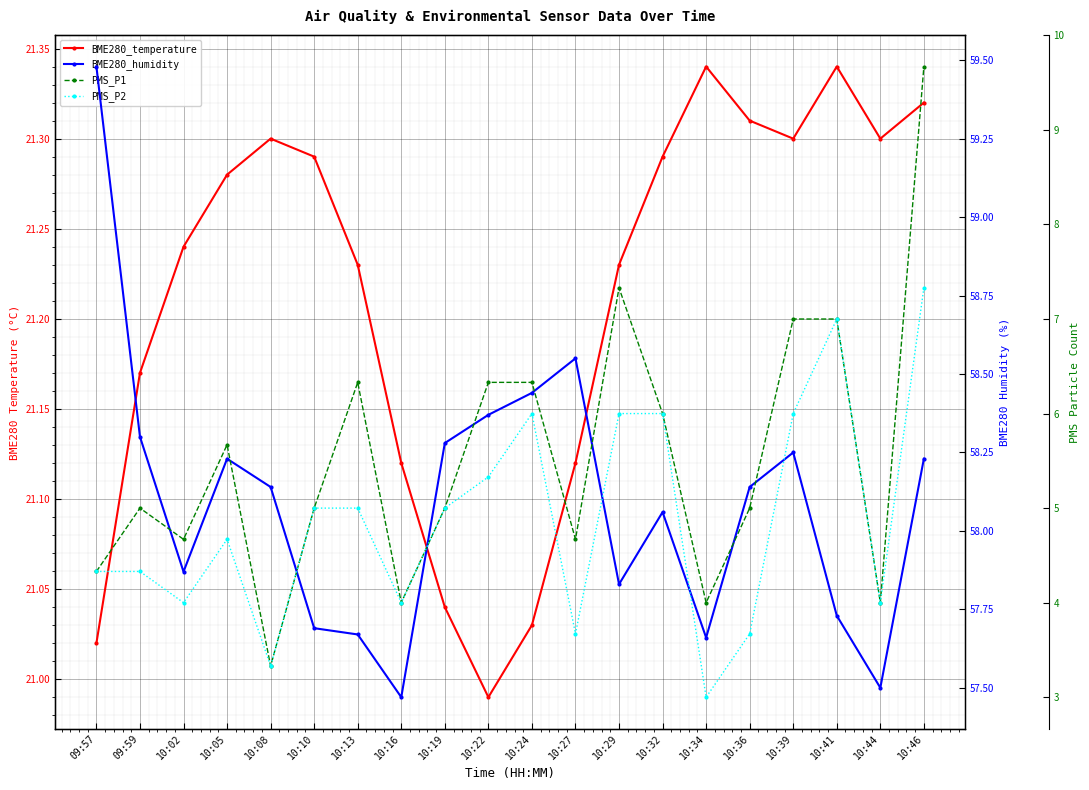

How many values in the BME280_humidity series are below 58?

8